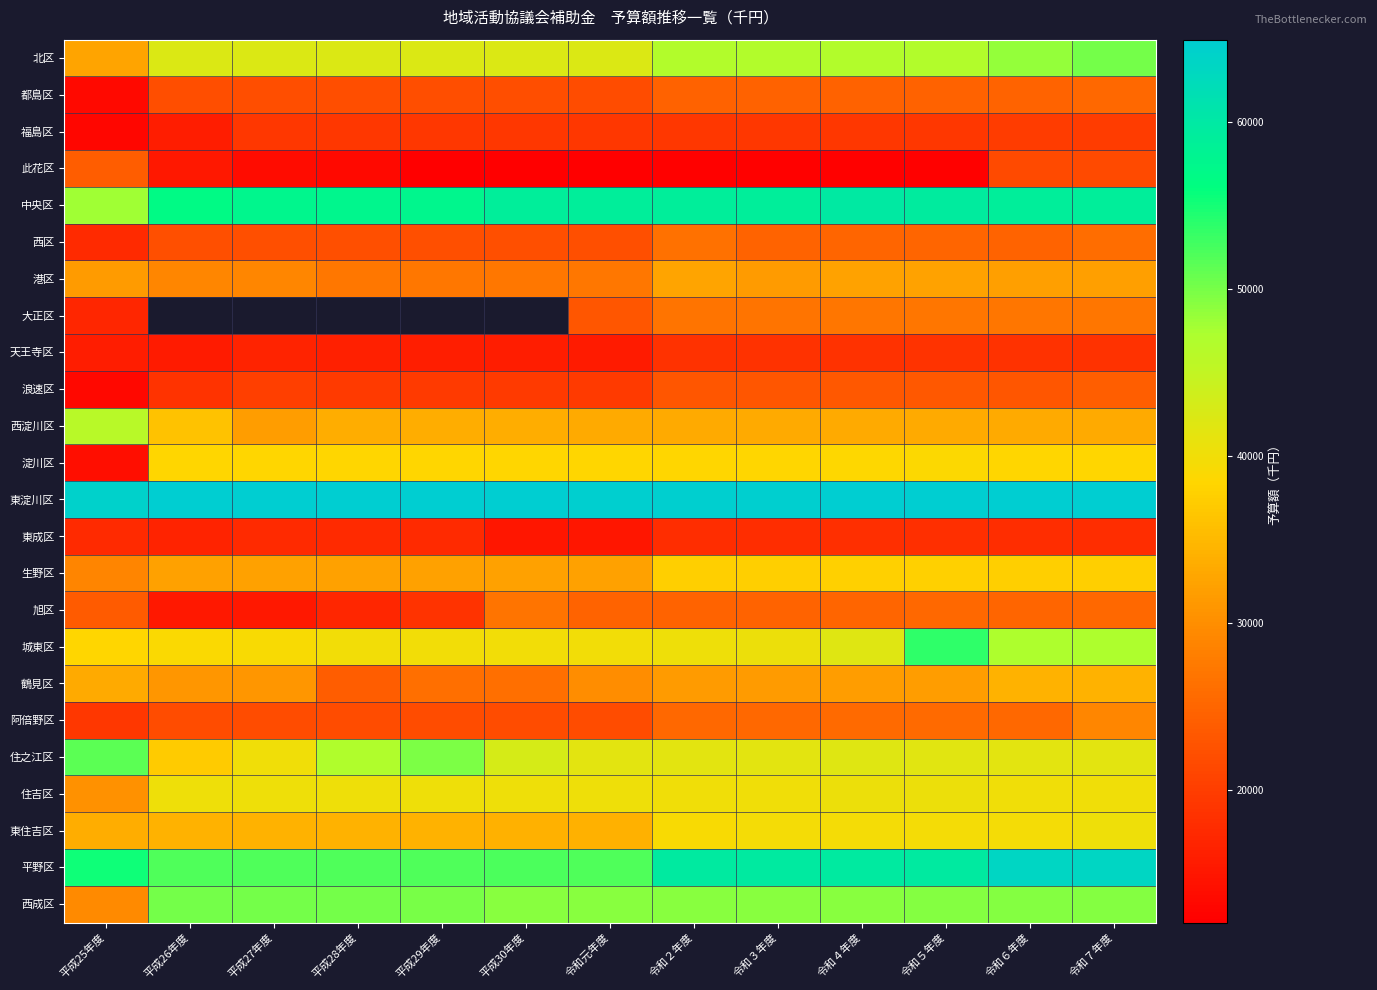

What is the lowest value of the 此花区 series?

12053.0